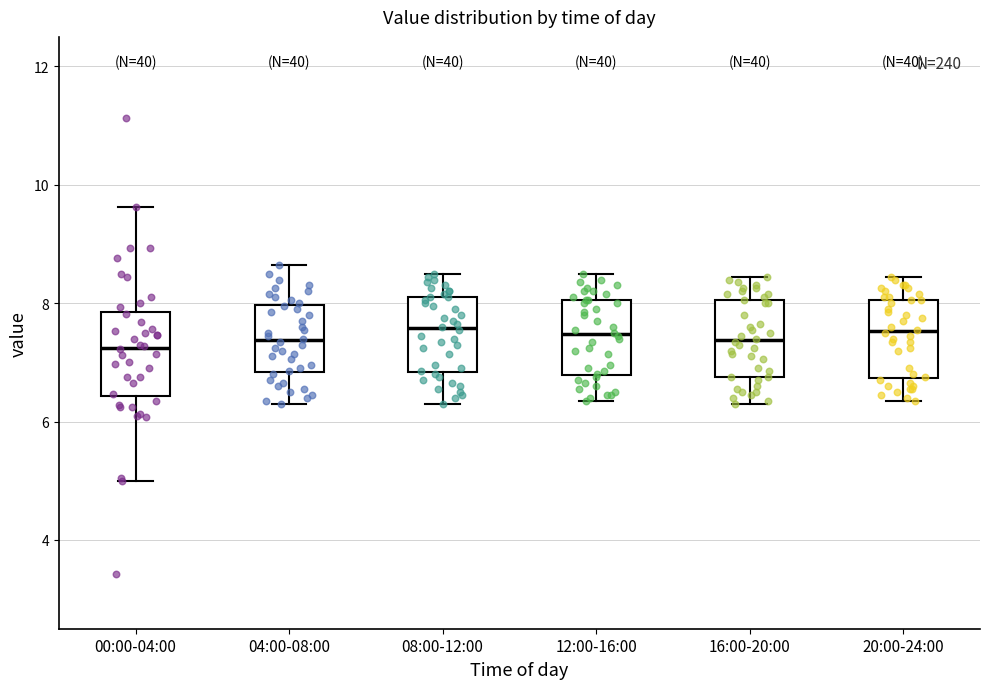

Reading left to right, read every box against the y-axis: the position of its median line, the range the box covers, and the ends of its whiskers. The values are not printed on the chart, so give them approximately, as read against the axis.

00:00-04:00: median 7.2, box 6.4 to 7.8, whiskers 5.0 to 9.6
04:00-08:00: median 7.4, box 6.8 to 8.0, whiskers 6.4 to 8.6
08:00-12:00: median 7.6, box 6.8 to 8.2, whiskers 6.4 to 8.6
12:00-16:00: median 7.4, box 6.8 to 8.0, whiskers 6.4 to 8.6
16:00-20:00: median 7.4, box 6.8 to 8.0, whiskers 6.4 to 8.4
20:00-24:00: median 7.6, box 6.8 to 8.0, whiskers 6.4 to 8.4